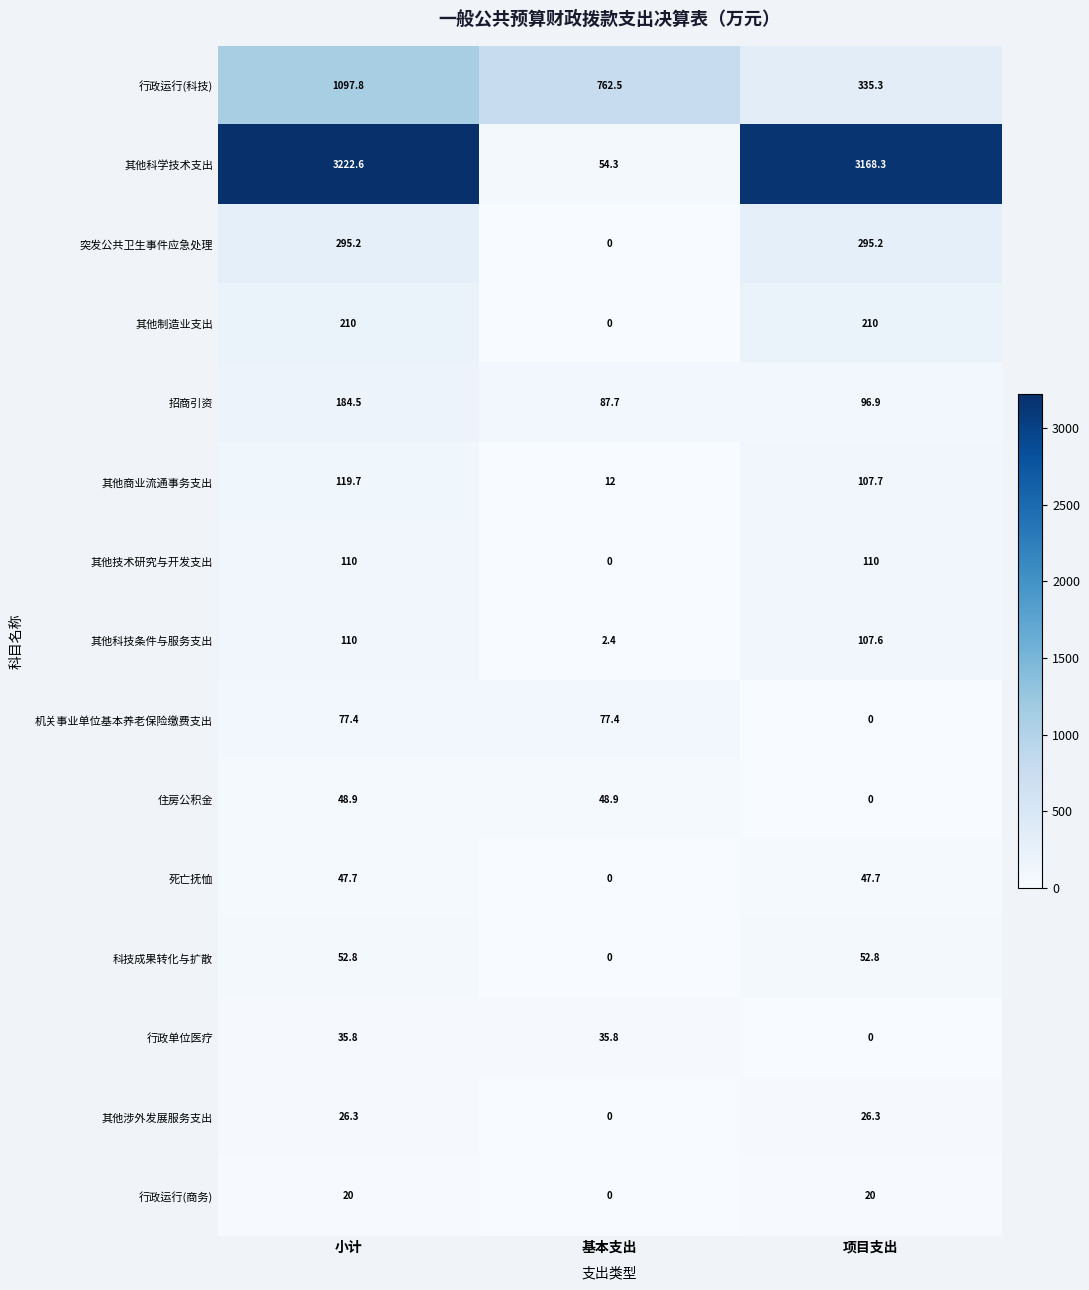

Where does the 死亡抚恤 series first go above 47?

小计